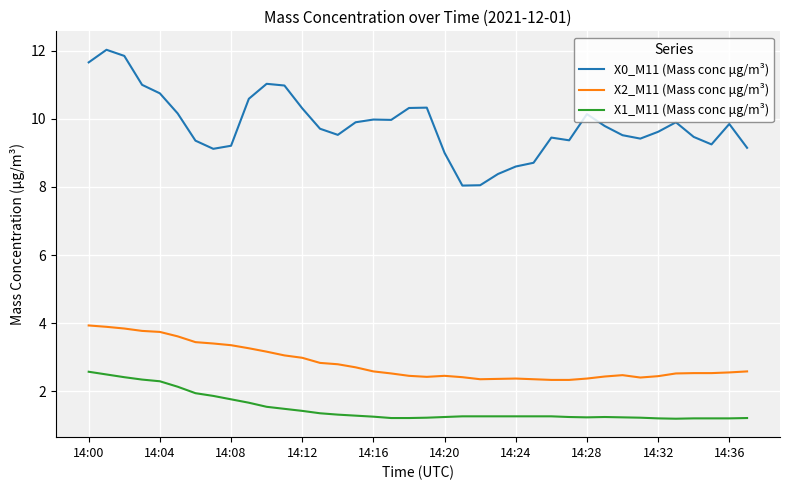

Which series has the largest range (max minus min)?

X0_M11 (Mass conc μg/m³)